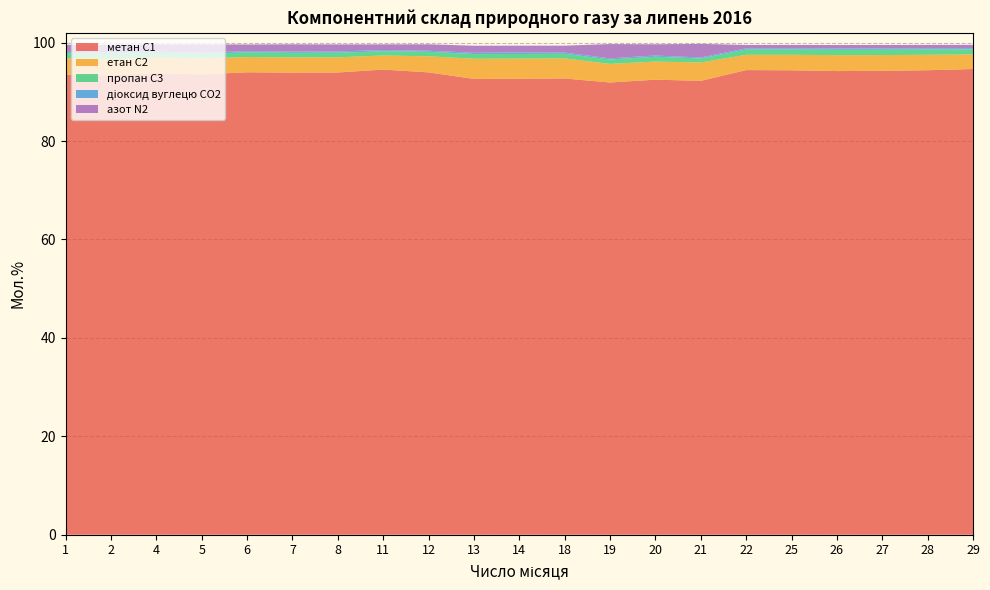

What is the difference between the maximum and minimum values in the пропан С3 series?

0.3